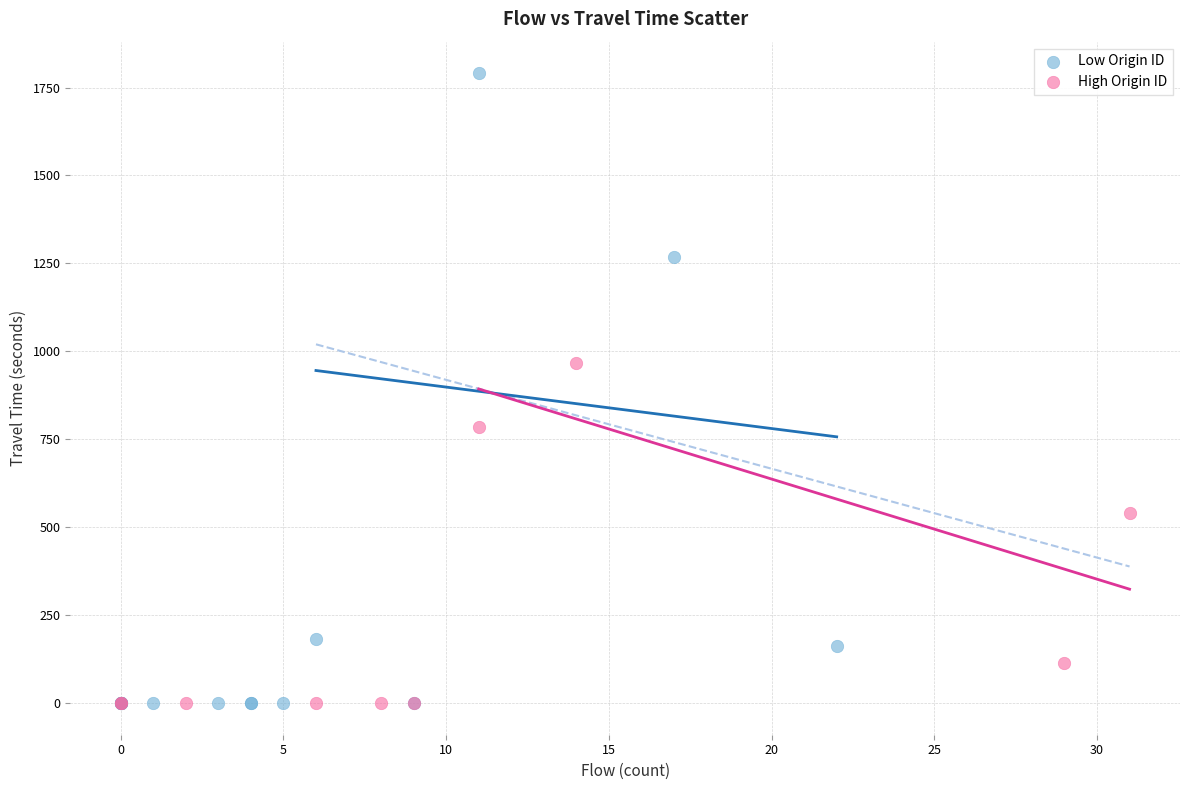

What are all the series names shown in the legend?

Low Origin ID, High Origin ID